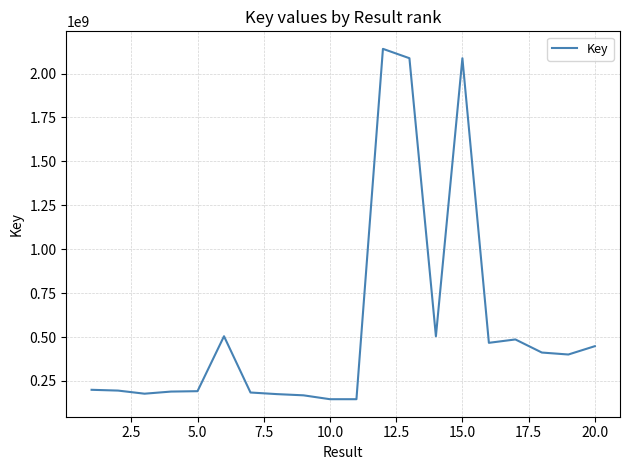

What is the greatest value displayed?

2140716664